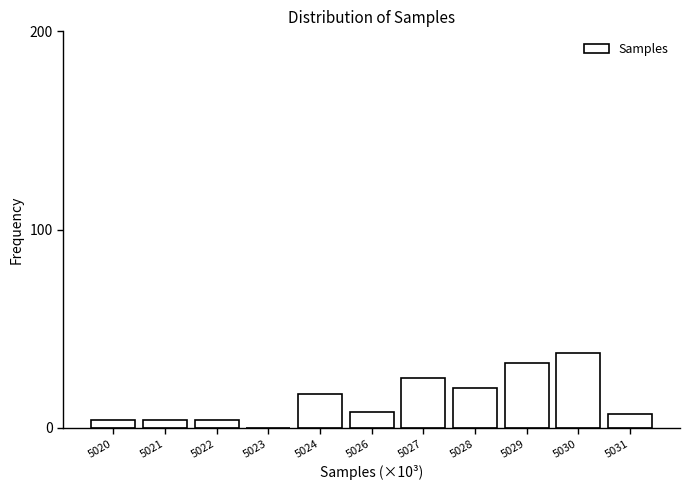

Reading left to right, list all the values displayed in this chart.

5020=4	5021=4	5022=4	5023=0	5024=17	5026=8	5027=25	5028=20	5029=33	5030=38	5031=7